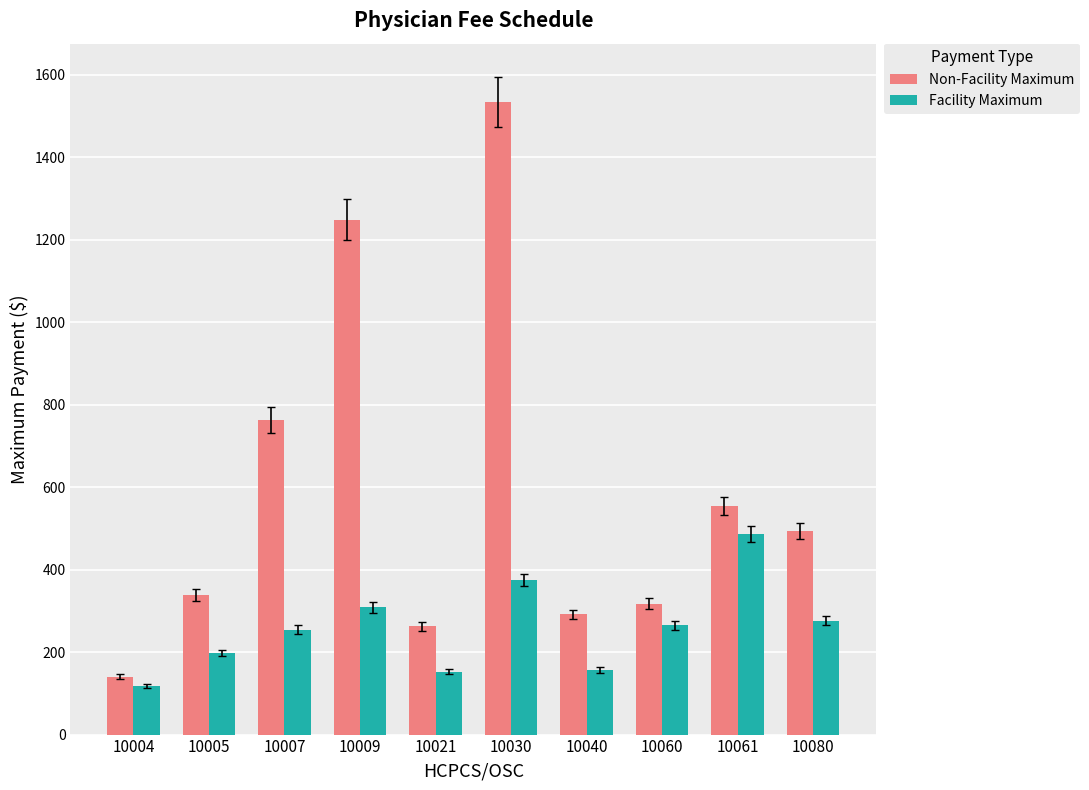

What is the difference between the maximum and minimum values in the Non-Facility Maximum series?

1394.2